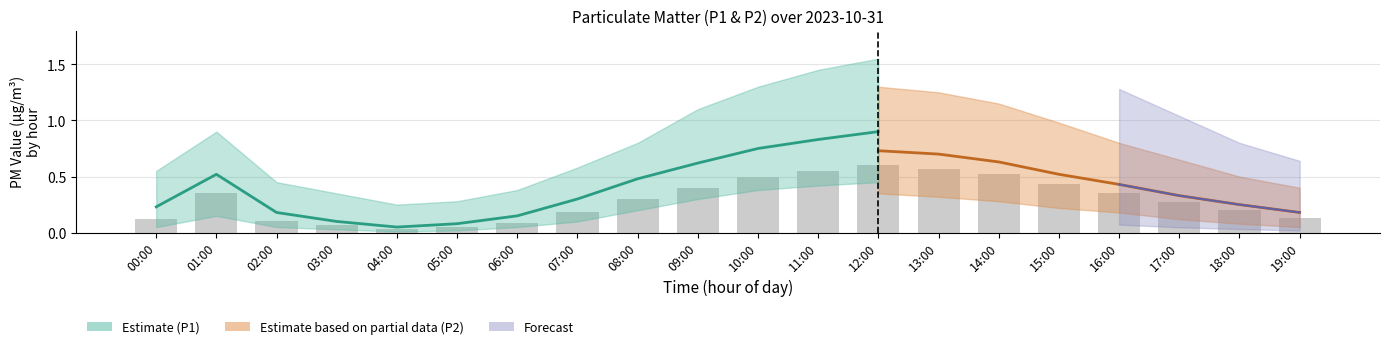

What is the greatest value displayed?

0.6